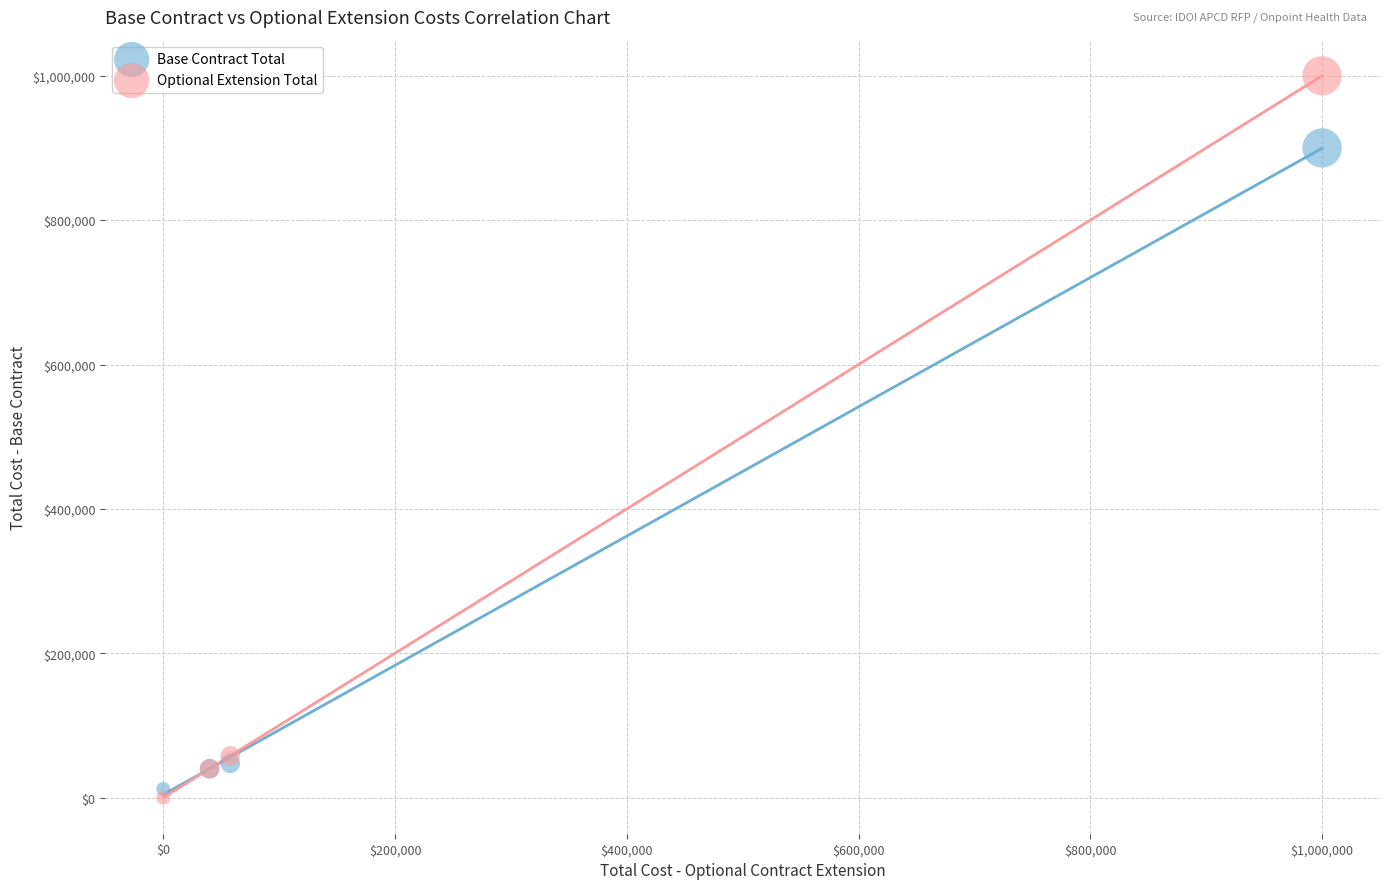

Which series reaches the minimum Y coordinate?

Optional Extension Total